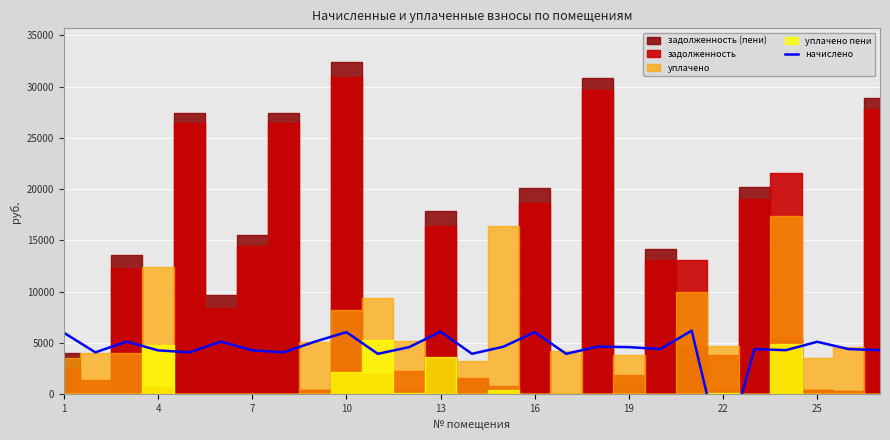

How many data points are less than 4406?

11